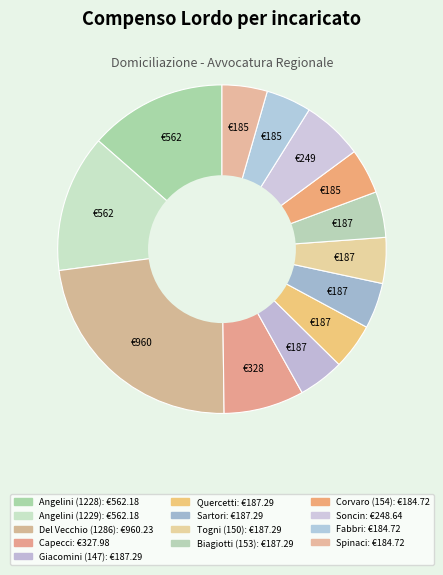

Count the number of slices in the pie.

13